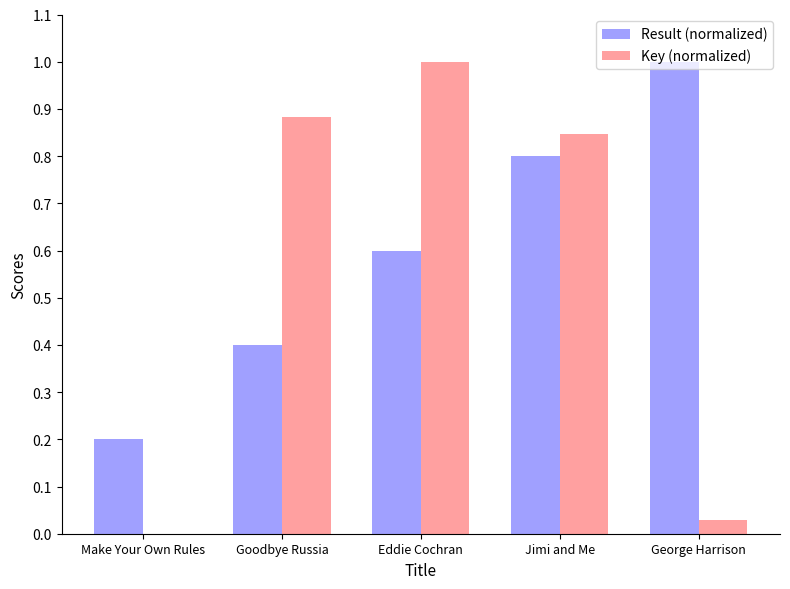

Is it true that Key (normalized) equals 0.8 at Jimi and Me?

True